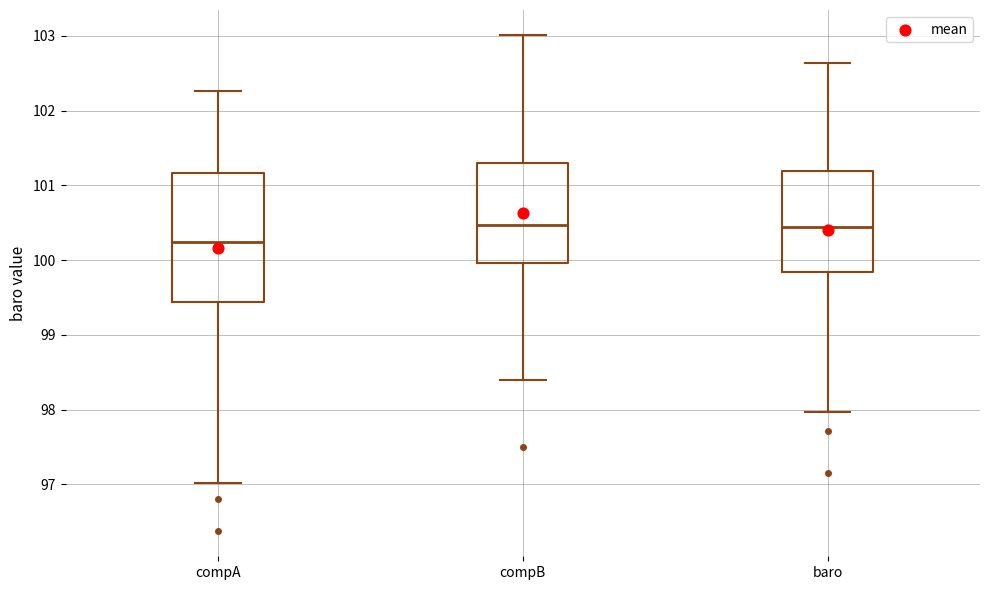

Reading left to right, read every box against the y-axis: the position of its median line, the range the box covers, and the ends of its whiskers. The values are not printed on the chart, so give them approximately, as read against the axis.

compA: median 100.2, box 99.4 to 101.2, whiskers 97.0 to 102.3
compB: median 100.5, box 100.0 to 101.3, whiskers 98.4 to 103.0
baro: median 100.4, box 99.8 to 101.2, whiskers 98.0 to 102.6